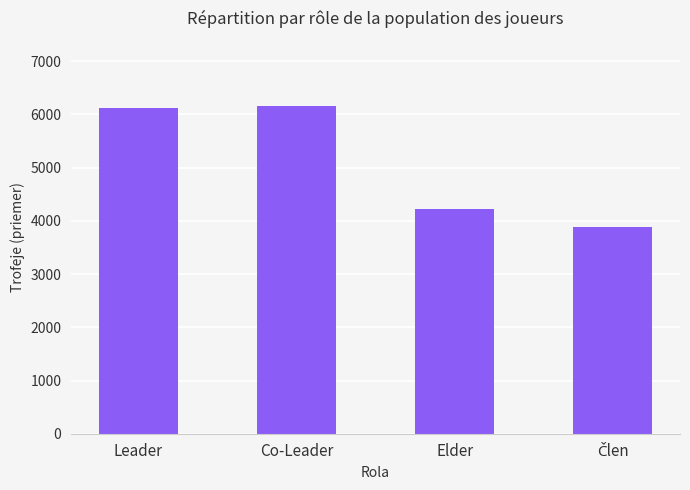

What is the minimum value shown in the chart?

3890